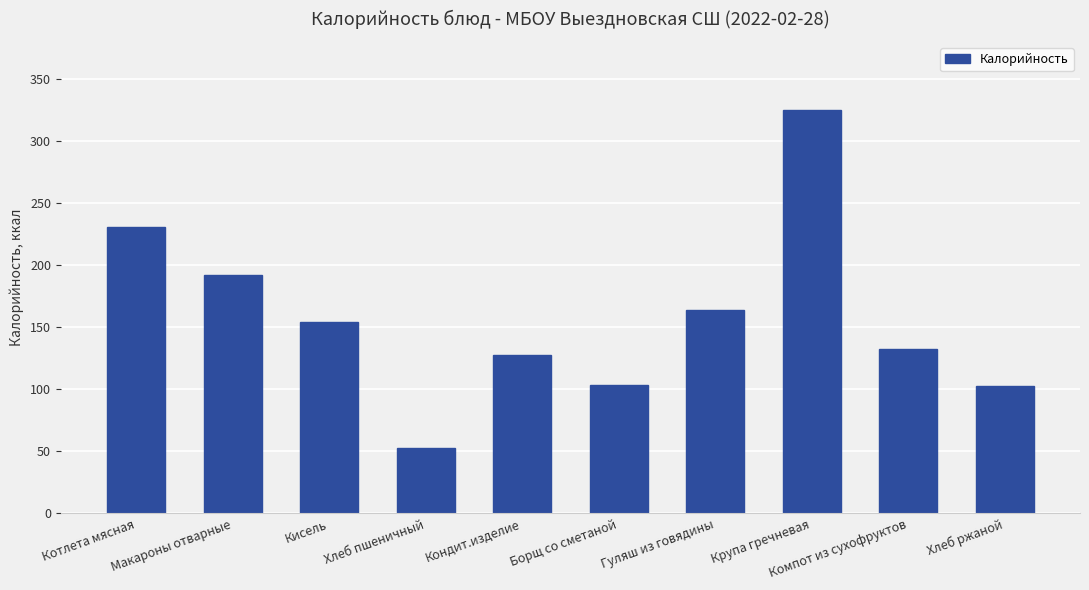

What is the sum of the values at Кисель and Хлеб ржаной?

257.1